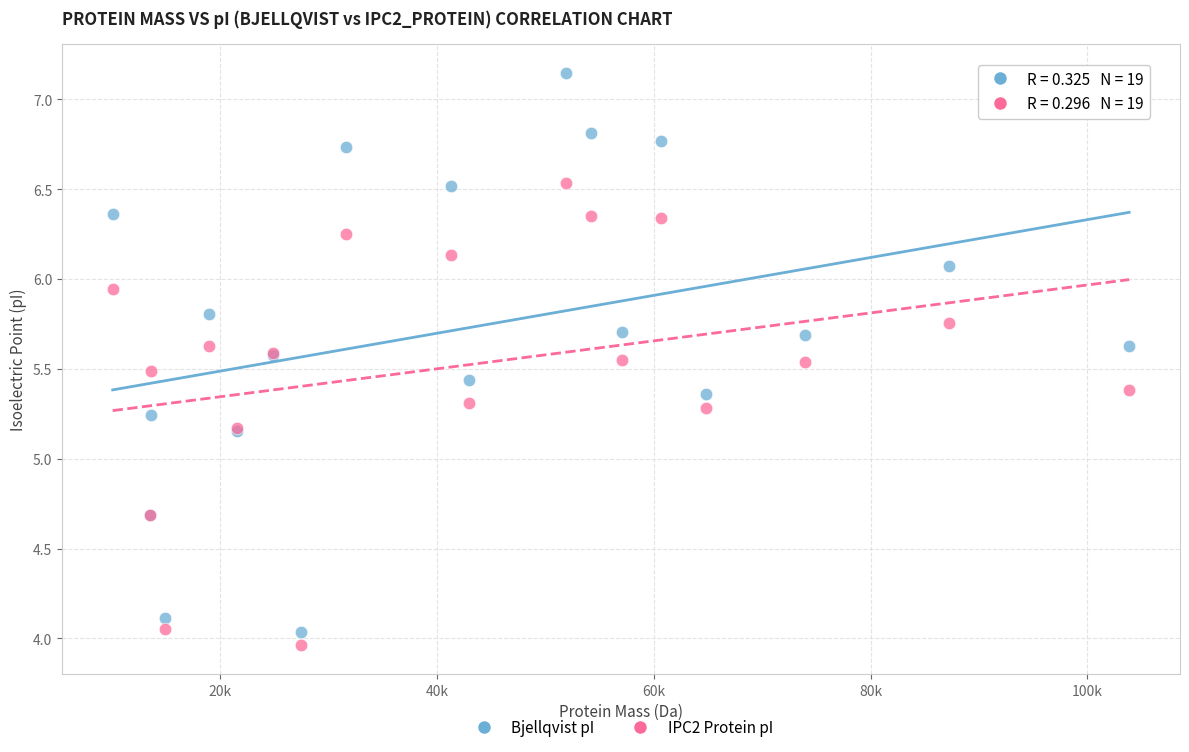

Which series reaches the minimum Y coordinate?

IPC2 Protein pI